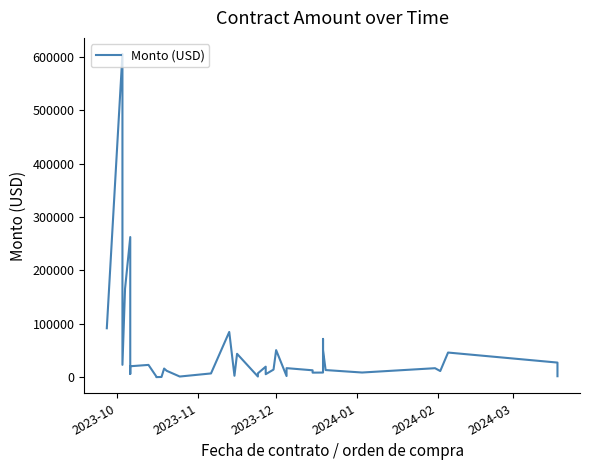

The chart shows a value of 99.9 at 10. True or false?

False